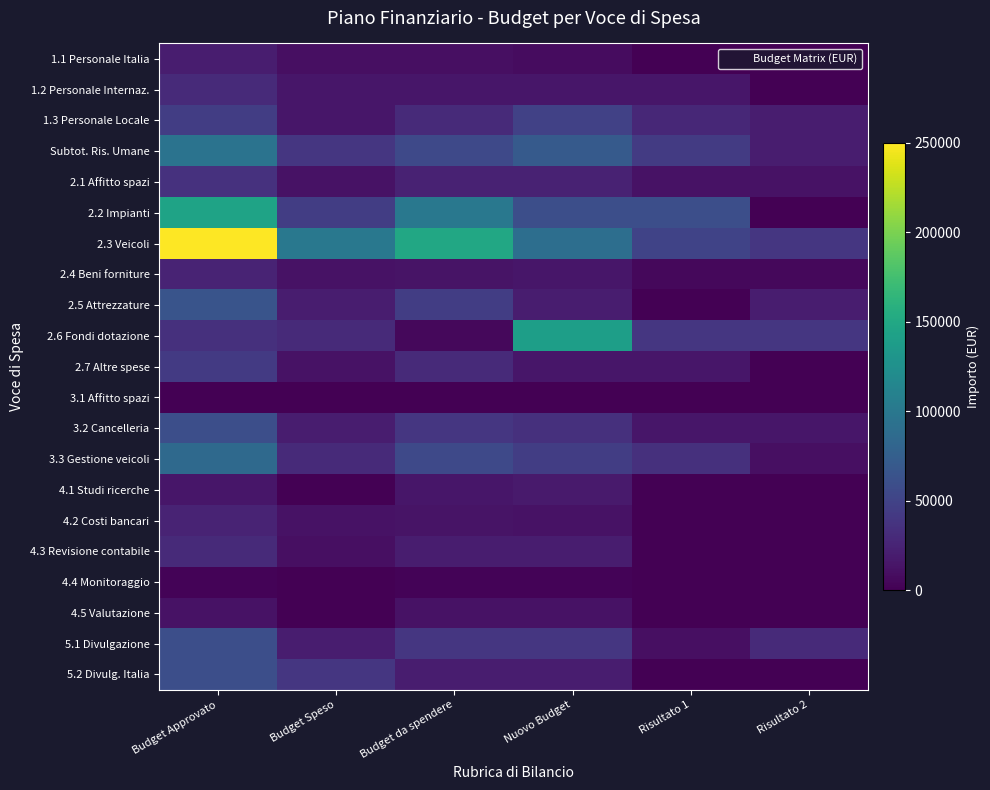

Reading left to right, extract all data points from this chart.

1.1 Personale Italia: Budget Approvato=20000	Budget Speso=10000	Budget da spendere=10000	Nuovo Budget=8000	Risultato 1=0	Risultato 2=0
1.2 Personale Internaz.: Budget Approvato=30000	Budget Speso=15000	Budget da spendere=15000	Nuovo Budget=15000	Risultato 1=15000	Risultato 2=0
1.3 Personale Locale: Budget Approvato=45000	Budget Speso=15000	Budget da spendere=30000	Nuovo Budget=48000	Risultato 1=28000	Risultato 2=20000
Subtot. Ris. Umane: Budget Approvato=95000	Budget Speso=40000	Budget da spendere=55000	Nuovo Budget=71000	Risultato 1=43000	Risultato 2=20000
2.1 Affitto spazi: Budget Approvato=36000	Budget Speso=12000	Budget da spendere=24000	Nuovo Budget=24000	Risultato 1=12000	Risultato 2=12000
2.2 Impianti: Budget Approvato=145000	Budget Speso=45000	Budget da spendere=100000	Nuovo Budget=60000	Risultato 1=60000	Risultato 2=0
2.3 Veicoli: Budget Approvato=250000	Budget Speso=100000	Budget da spendere=150000	Nuovo Budget=90000	Risultato 1=50000	Risultato 2=40000
2.4 Beni forniture: Budget Approvato=25000	Budget Speso=12000	Budget da spendere=13000	Nuovo Budget=15000	Risultato 1=5000	Risultato 2=5000
2.5 Attrezzature: Budget Approvato=65000	Budget Speso=20000	Budget da spendere=45000	Nuovo Budget=20000	Risultato 1=0	Risultato 2=20000
2.6 Fondi dotazione: Budget Approvato=35000	Budget Speso=30000	Budget da spendere=5000	Nuovo Budget=140000	Risultato 1=40000	Risultato 2=40000
2.7 Altre spese: Budget Approvato=42000	Budget Speso=12000	Budget da spendere=30000	Nuovo Budget=15000	Risultato 1=15000	Risultato 2=0
3.1 Affitto spazi: Budget Approvato=0	Budget Speso=0	Budget da spendere=0	Nuovo Budget=0	Risultato 1=0	Risultato 2=0
3.2 Cancelleria: Budget Approvato=60000	Budget Speso=20000	Budget da spendere=40000	Nuovo Budget=35000	Risultato 1=15000	Risultato 2=15000
3.3 Gestione veicoli: Budget Approvato=85000	Budget Speso=30000	Budget da spendere=55000	Nuovo Budget=45000	Risultato 1=35000	Risultato 2=10000
4.1 Studi ricerche: Budget Approvato=15000	Budget Speso=0	Budget da spendere=15000	Nuovo Budget=18000	Risultato 1=0	Risultato 2=0
4.2 Costi bancari: Budget Approvato=25000	Budget Speso=12000	Budget da spendere=13000	Nuovo Budget=12000	Risultato 1=0	Risultato 2=0
4.3 Revisione contabile: Budget Approvato=30000	Budget Speso=10000	Budget da spendere=20000	Nuovo Budget=20000	Risultato 1=0	Risultato 2=0
4.4 Monitoraggio: Budget Approvato=2100	Budget Speso=0	Budget da spendere=2100	Nuovo Budget=2100	Risultato 1=0	Risultato 2=0
4.5 Valutazione: Budget Approvato=12000	Budget Speso=0	Budget da spendere=12000	Nuovo Budget=12000	Risultato 1=0	Risultato 2=0
5.1 Divulgazione: Budget Approvato=60000	Budget Speso=20000	Budget da spendere=40000	Nuovo Budget=40000	Risultato 1=10000	Risultato 2=30000
5.2 Divulg. Italia: Budget Approvato=60000	Budget Speso=40000	Budget da spendere=20000	Nuovo Budget=20000	Risultato 1=0	Risultato 2=0